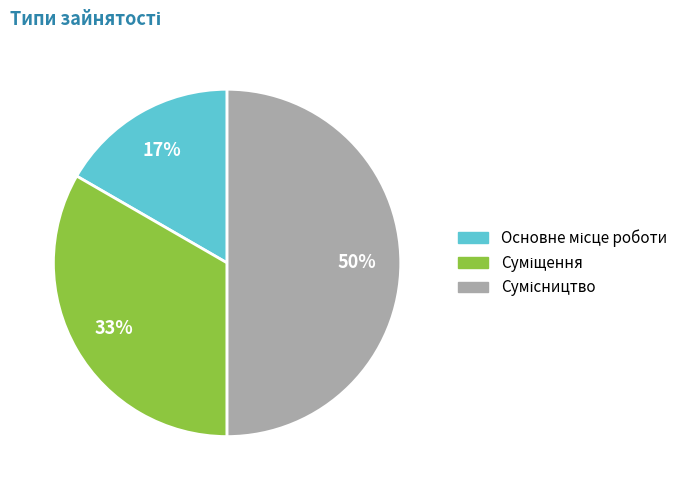

To the nearest percent, what is the difference between the largest and smallest slice percentages?

33%